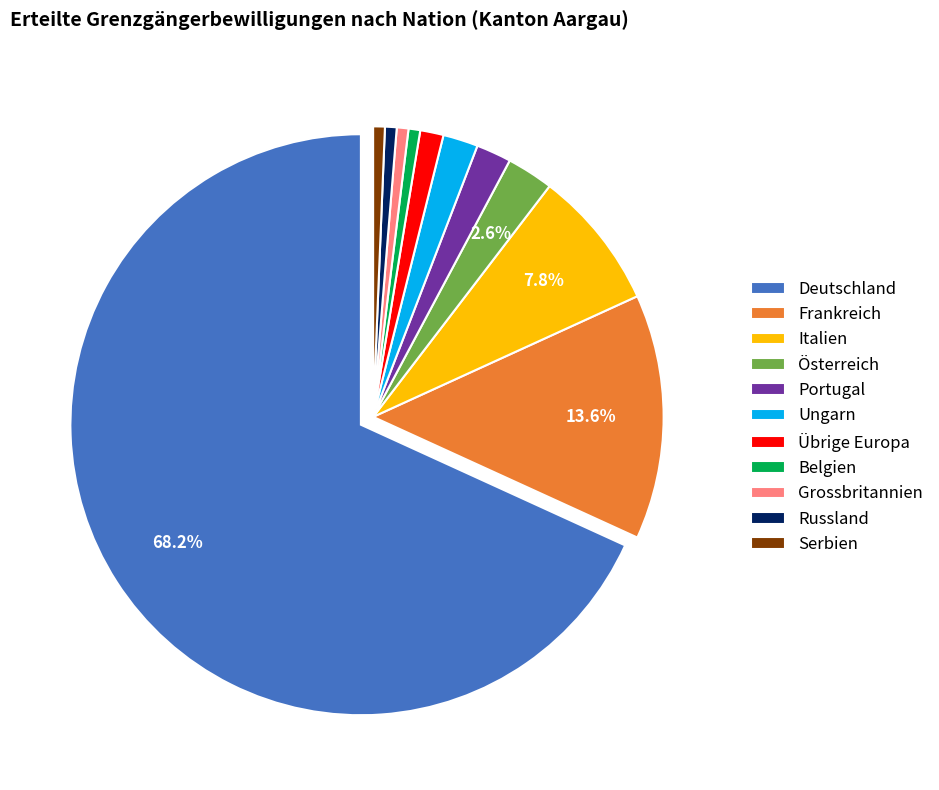

Does Deutschland represent more than half of the total?

Yes